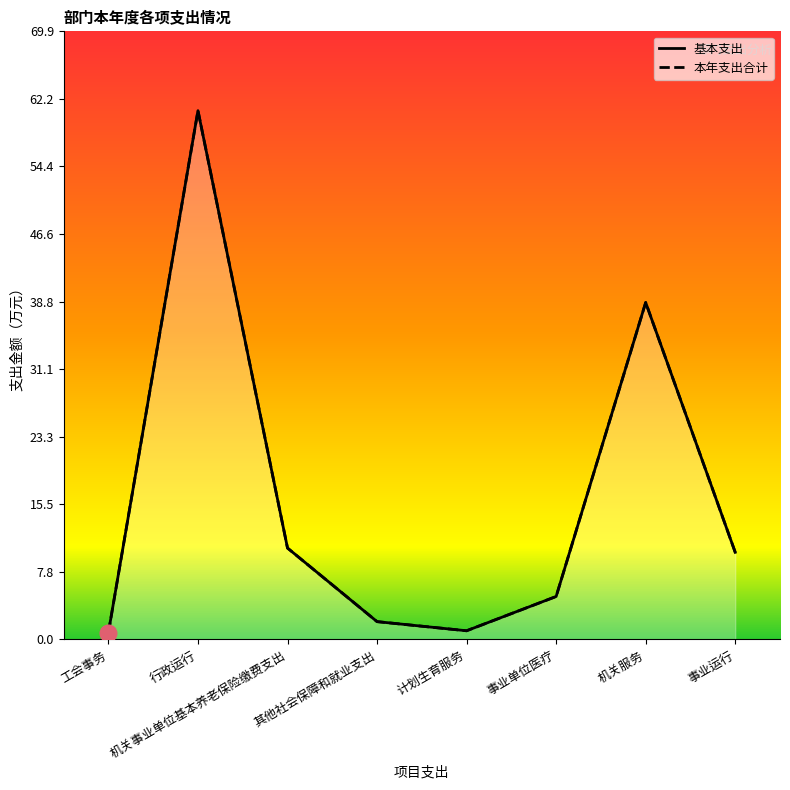

Does the chart display data point markers on the line(s)?

No